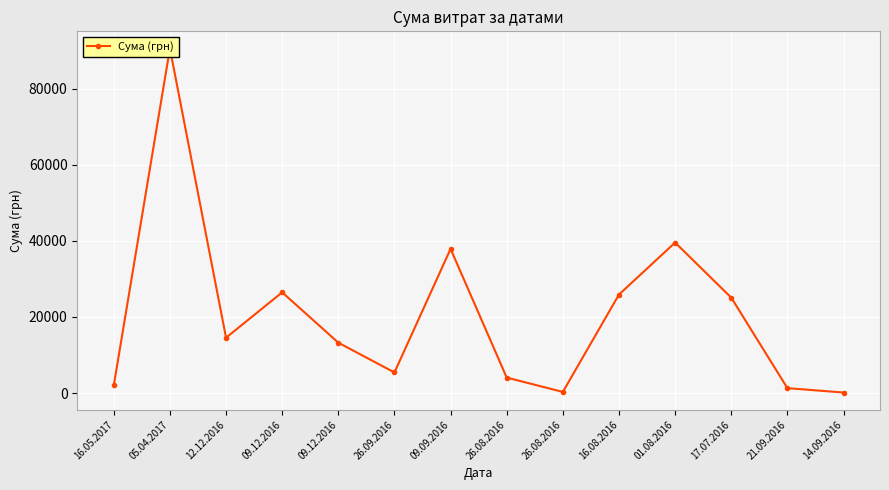

Reading left to right, extract all data points from this chart.

2001.6	90526.3	14532.0	26460.0	13230.0	5401.6	37880.6	4055.7	284.6	25878.0	39542.9	25071.0	1286.0	126.5